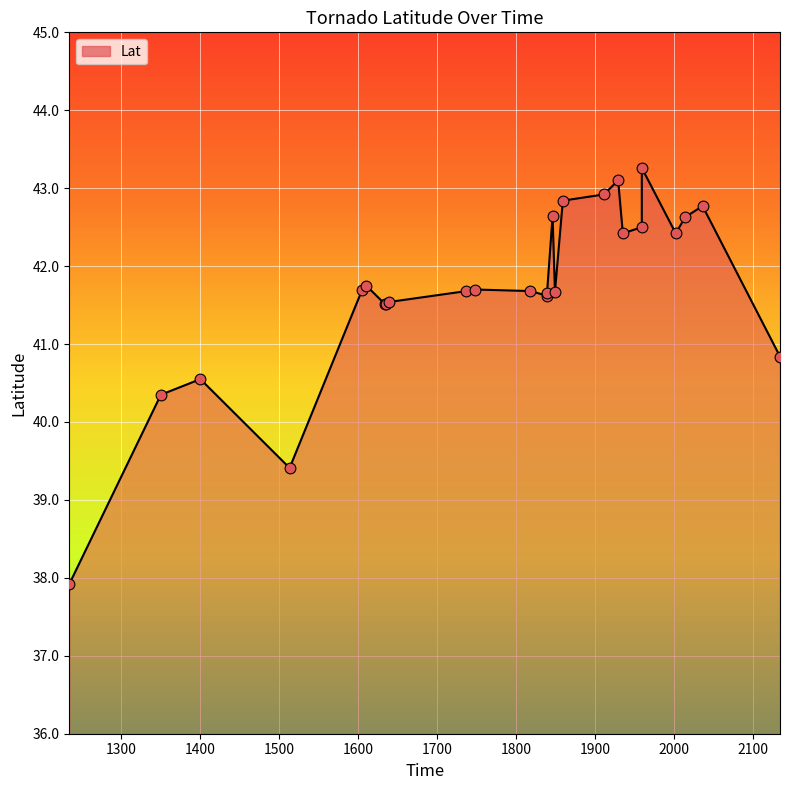

What is the ratio of the value at 2002 to the value at 1350?

1.1